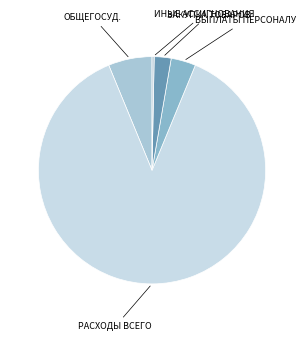

To the nearest percent, what is the difference between the largest and smallest slice percentages?

87%